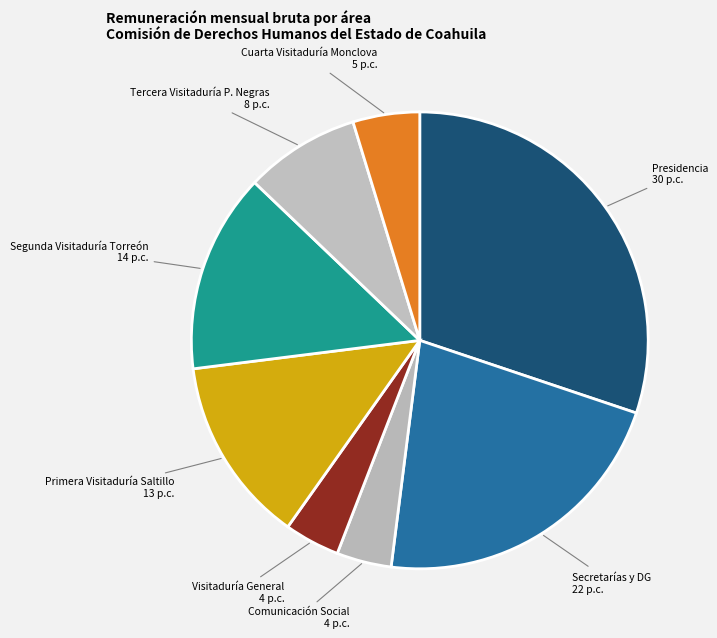

Is the sum of Presidencia and Secretarías y DG greater than half?

Yes